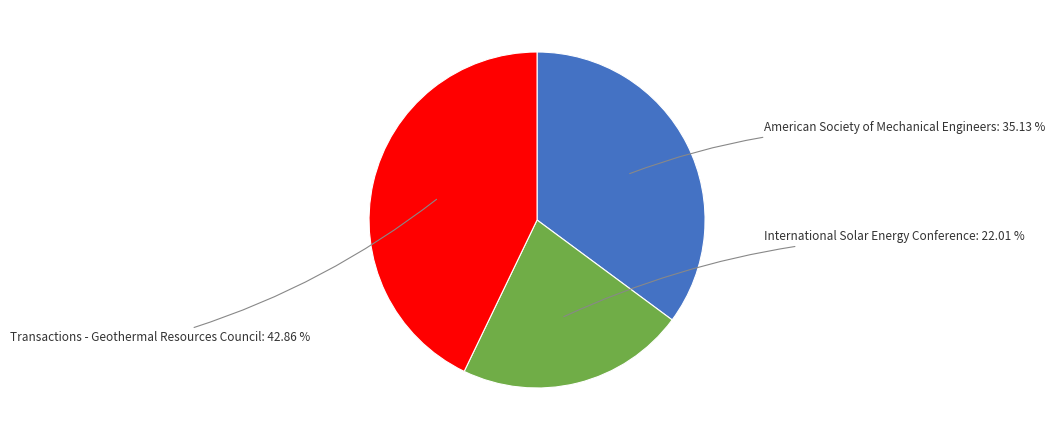

To the nearest percent, what is the average slice percentage?

33%